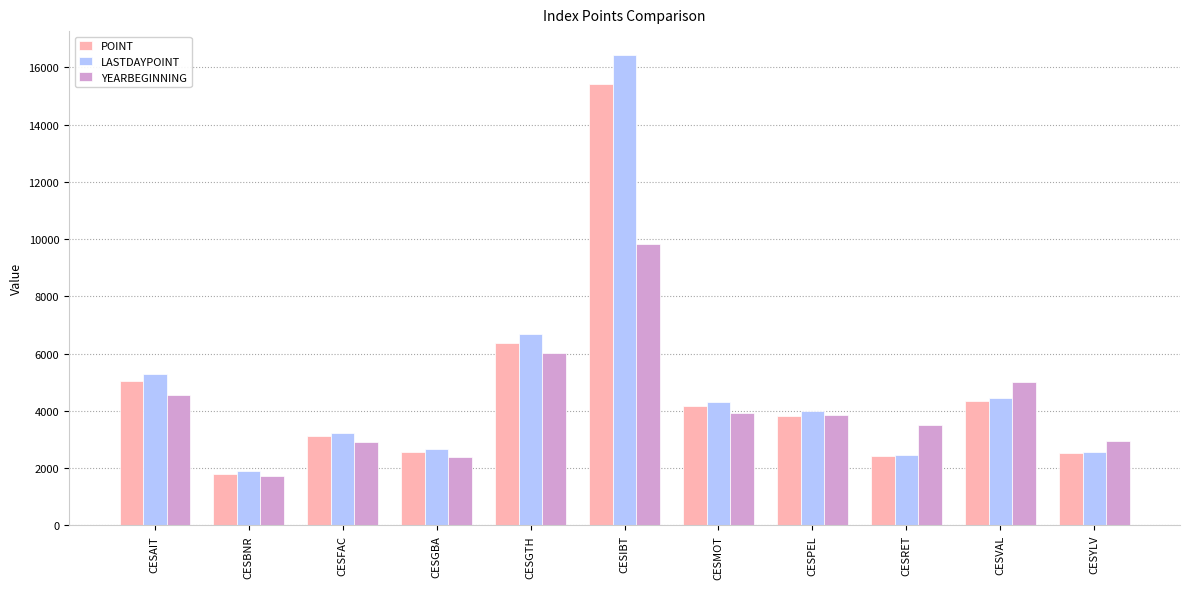

What is the label of the 8th bar from the left?

CESPEL